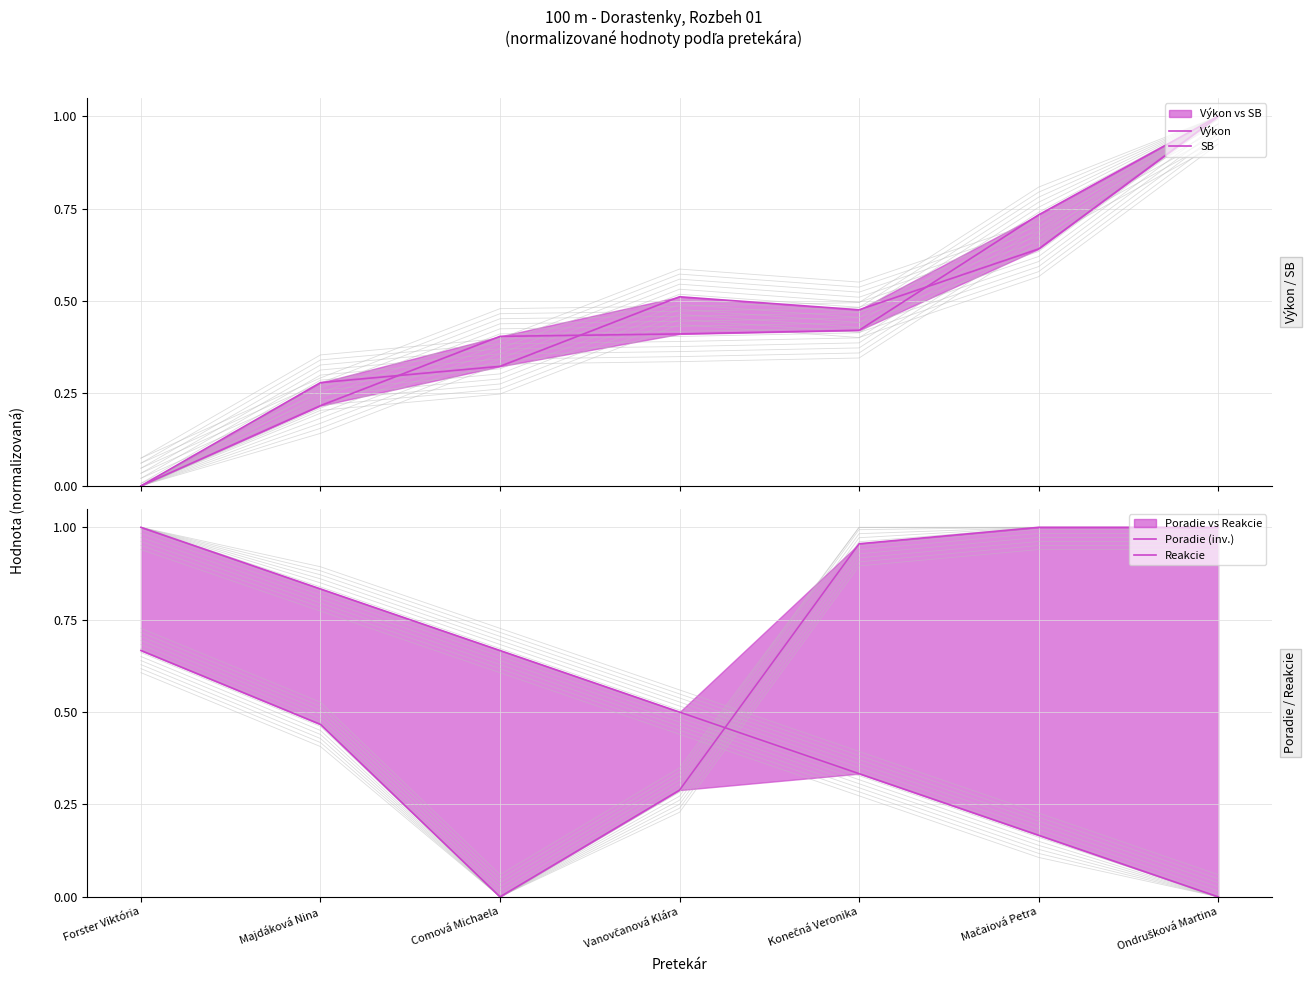

What is the difference between the Reakcie values at Comová Michaela and Majdáková Nina?

0.5